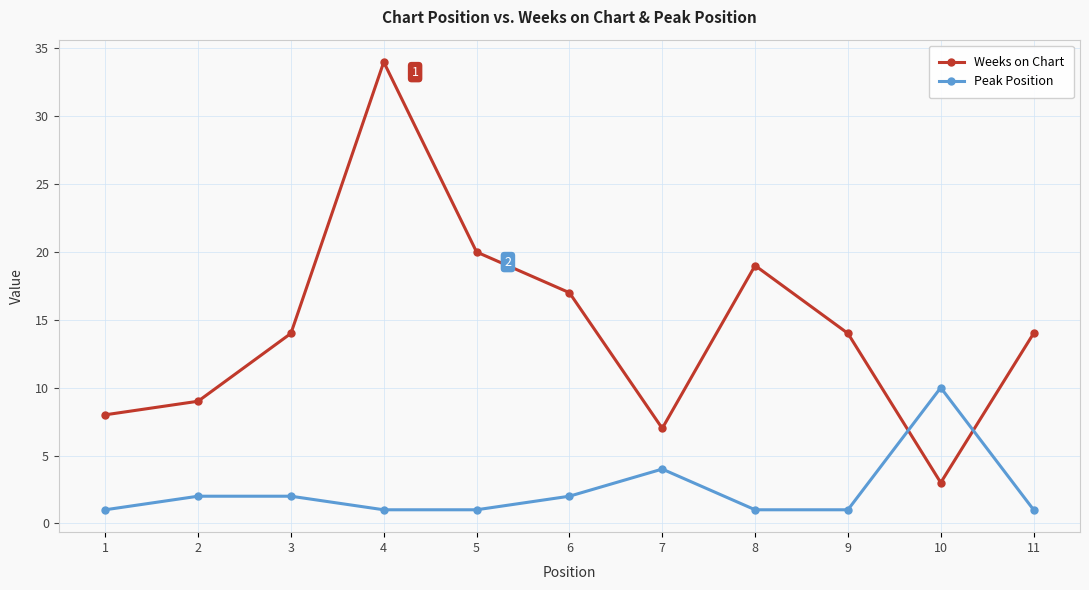

At which category does Weeks on Chart reach its first local valley?

7